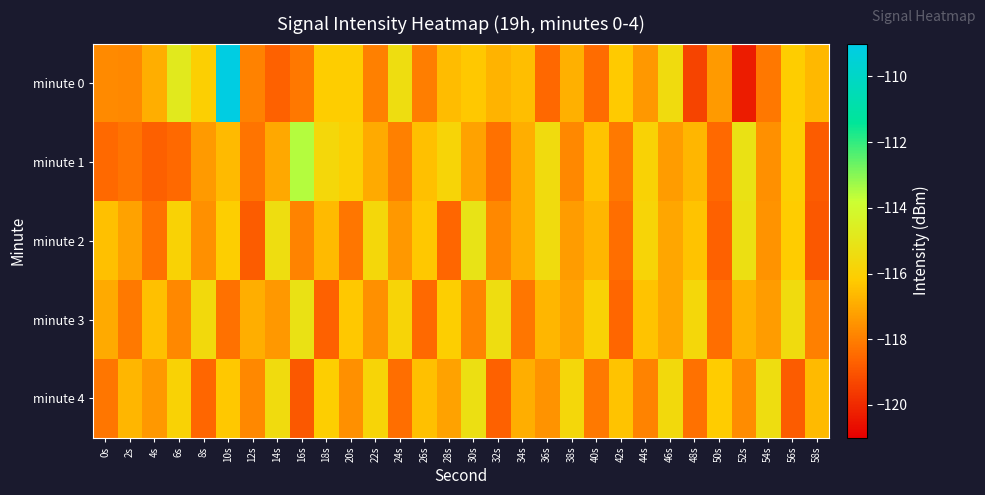

Which series changed the most between 6s and 14s?

minute 0